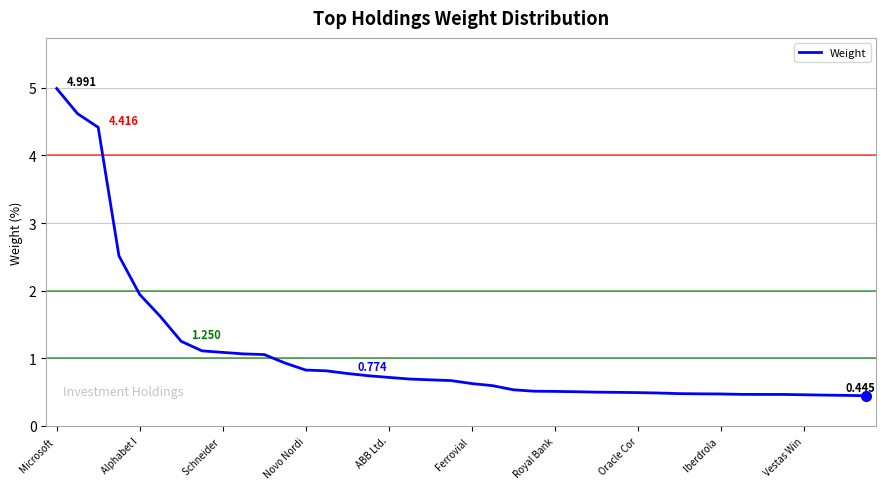

Which label corresponds to the largest value in the chart?

Microsoft 